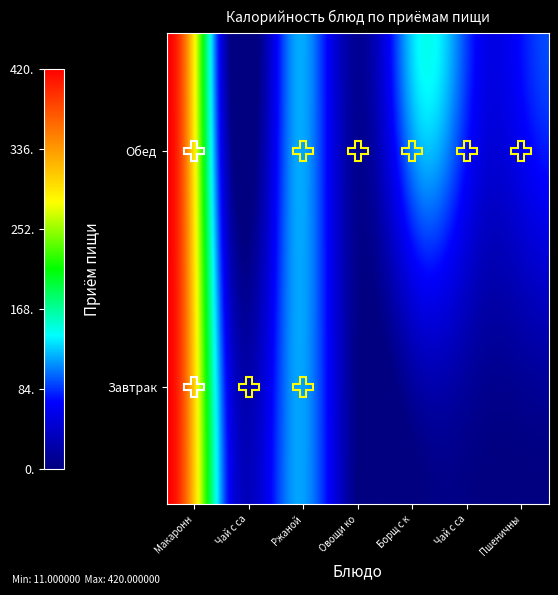

The Обед series shows 114 at Ржаной. True or false?

True